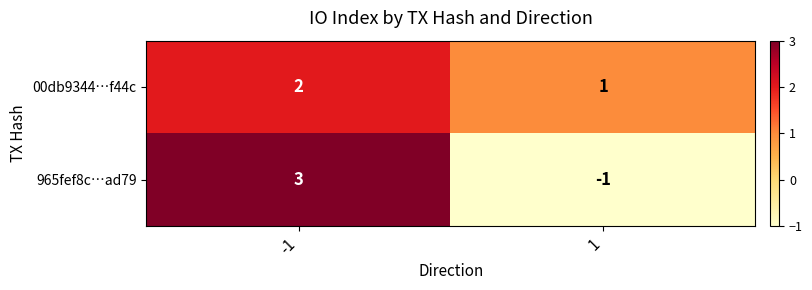

What is the maximum value for 965fef8c…ad79?

3